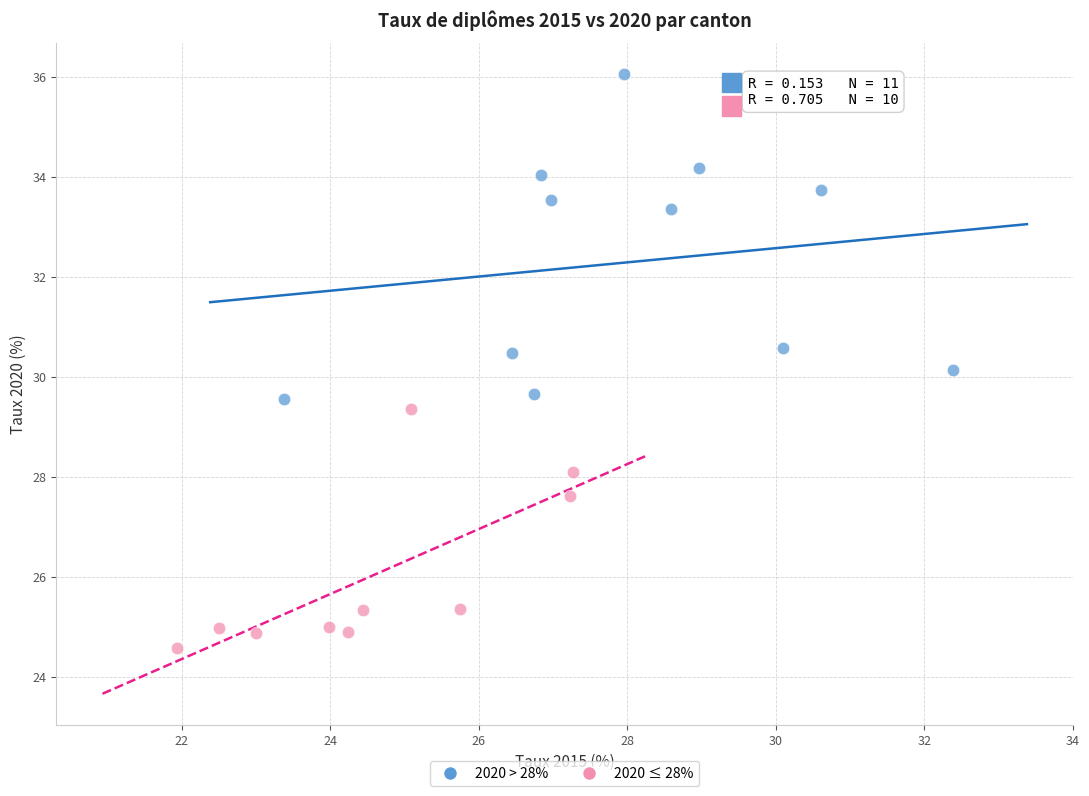

Which series contains the lowest Y value?

2020 ≤ 28%